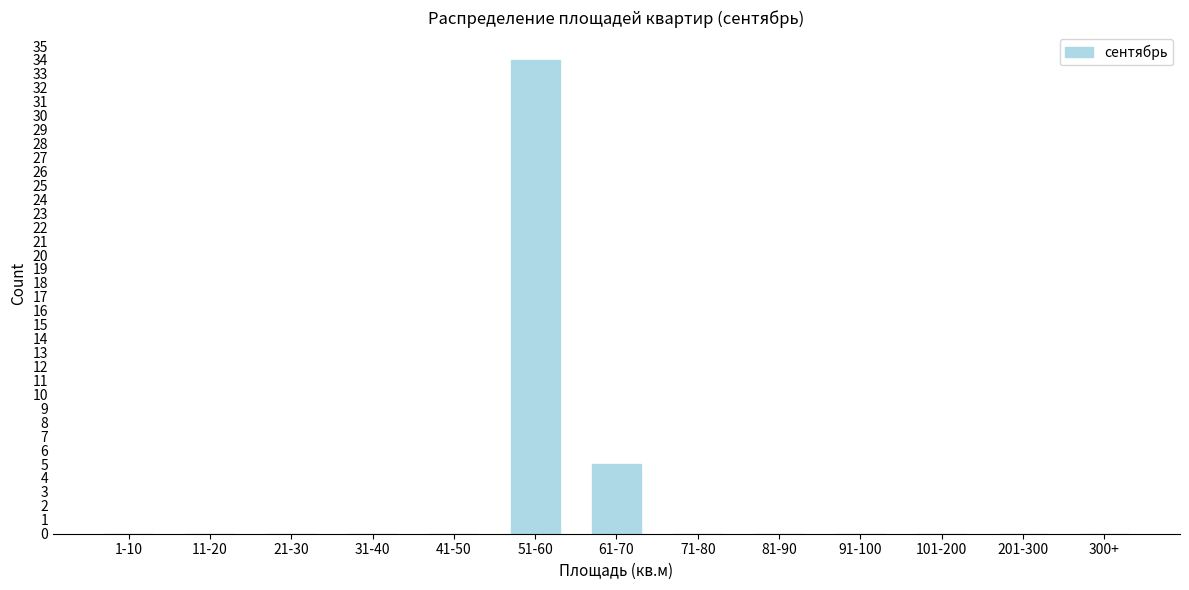

Reading left to right, extract all data points from this chart.

1-10=0	11-20=0	21-30=0	31-40=0	41-50=0	51-60=34	61-70=5	71-80=0	81-90=0	91-100=0	101-200=0	201-300=0	300+=0